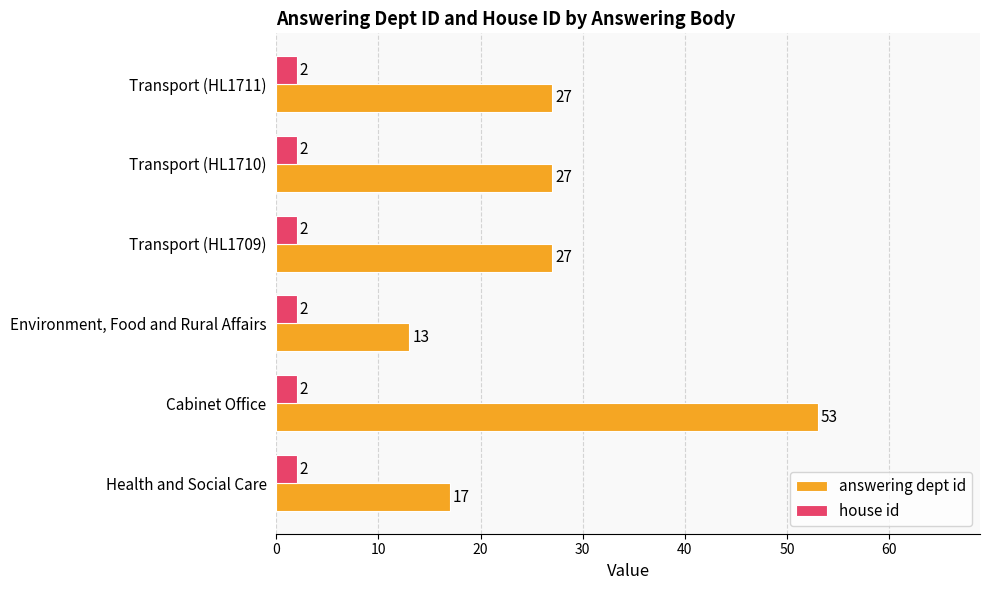

At how many categories does at least one series exceed 25?

4